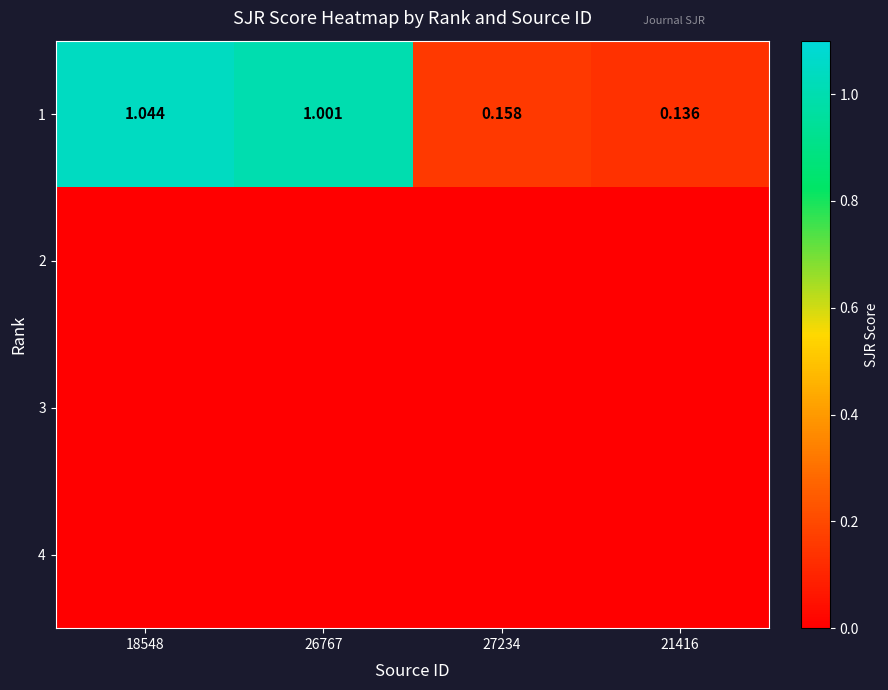

Is the value of 4 at 18548 greater than the value of 2 at 21416?

No